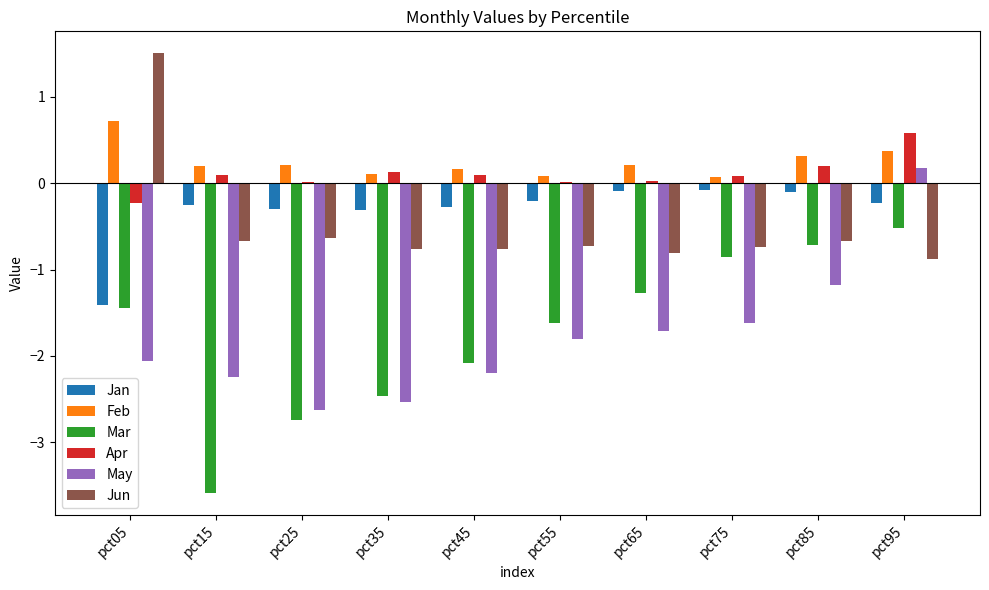

The Jan series shows -0.0 at pct55. True or false?

False